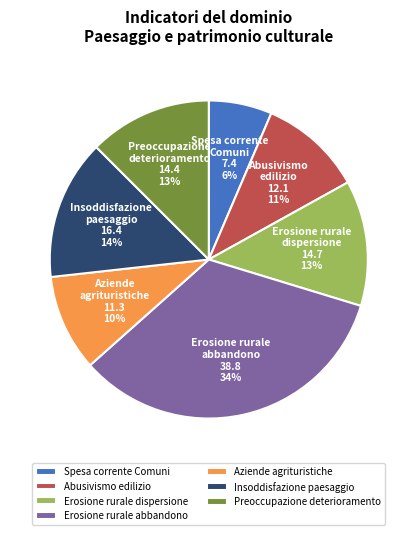

To the nearest percent, what is the average slice percentage?

14%